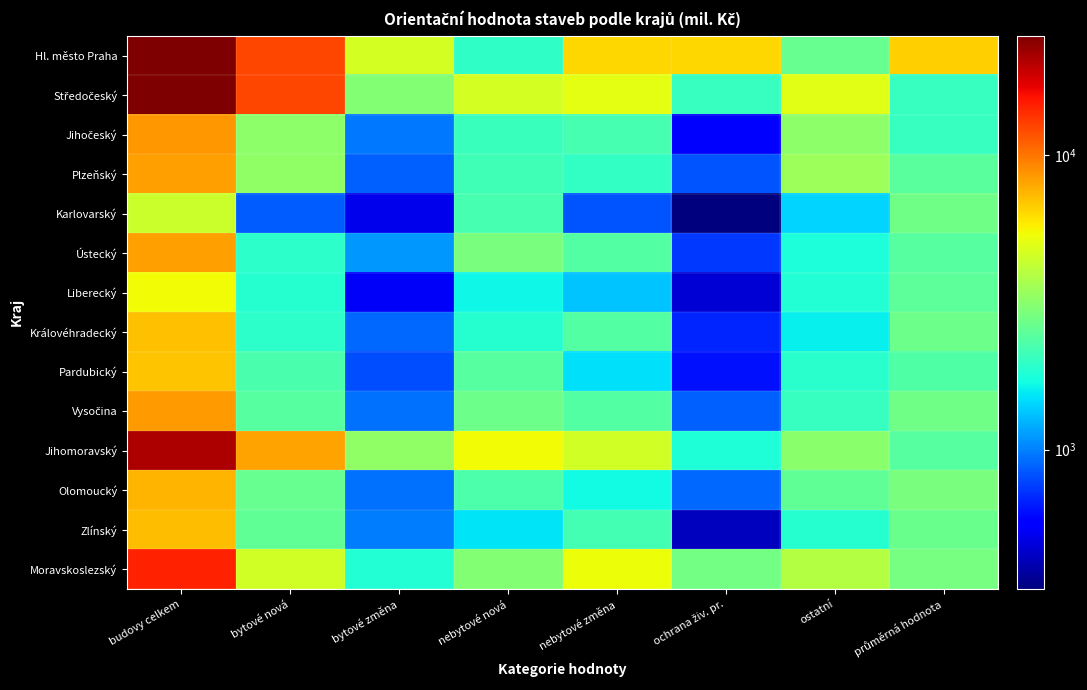

Which label corresponds to the smallest value in the chart?

ochrana živ. pr.